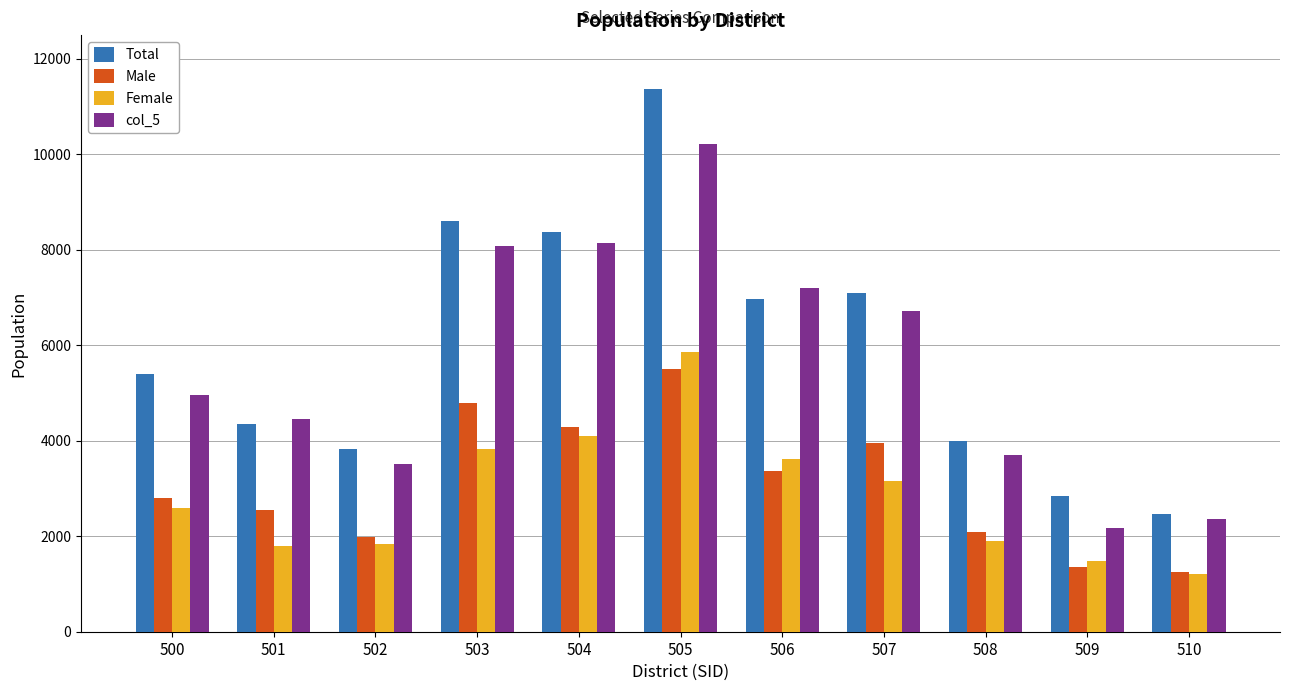

True or false: Total has a value of 2022 at 502.

False